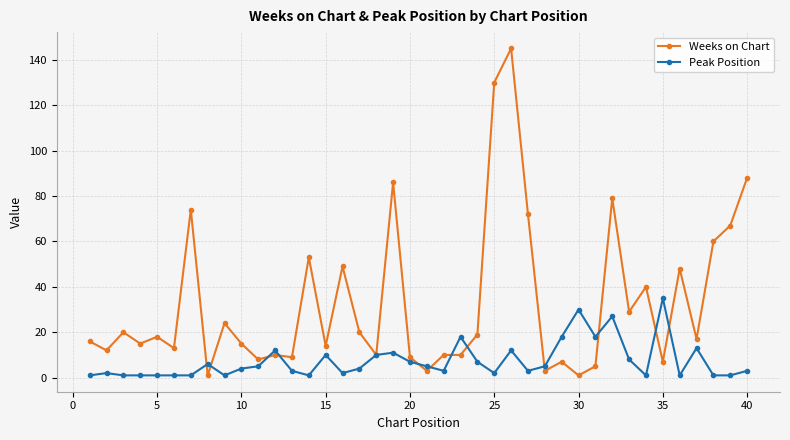

What are all the series names shown in the legend?

Weeks on Chart, Peak Position